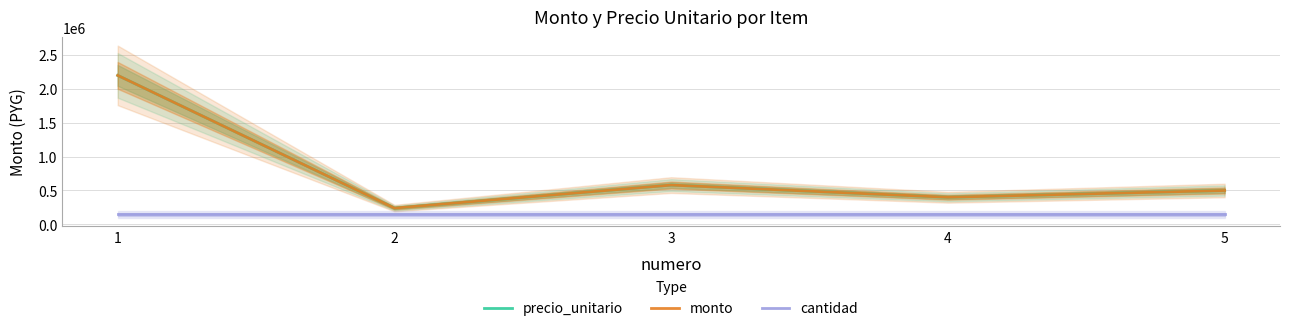

Does the chart display data point markers on the line(s)?

No